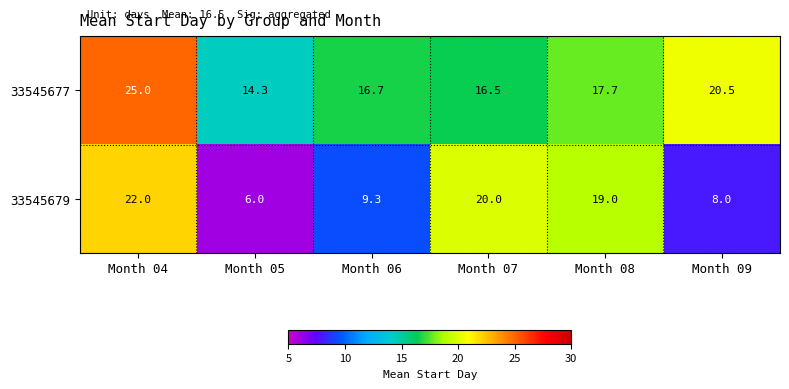

Which series changed the most between Month 04 and Month 09?

33545679